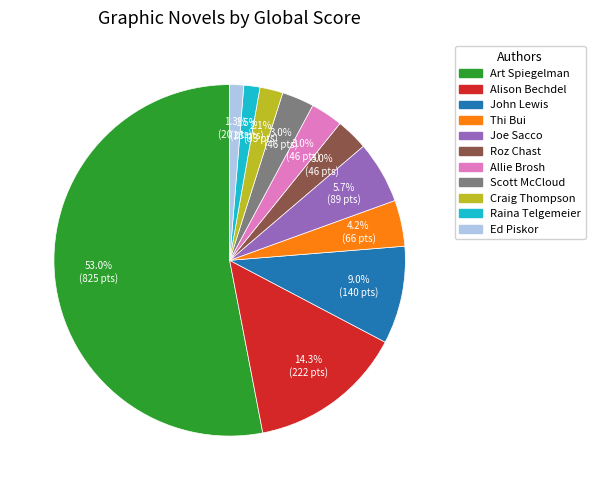

Combined, what portion of the pie is Craig Thompson and John Lewis?

11.1%